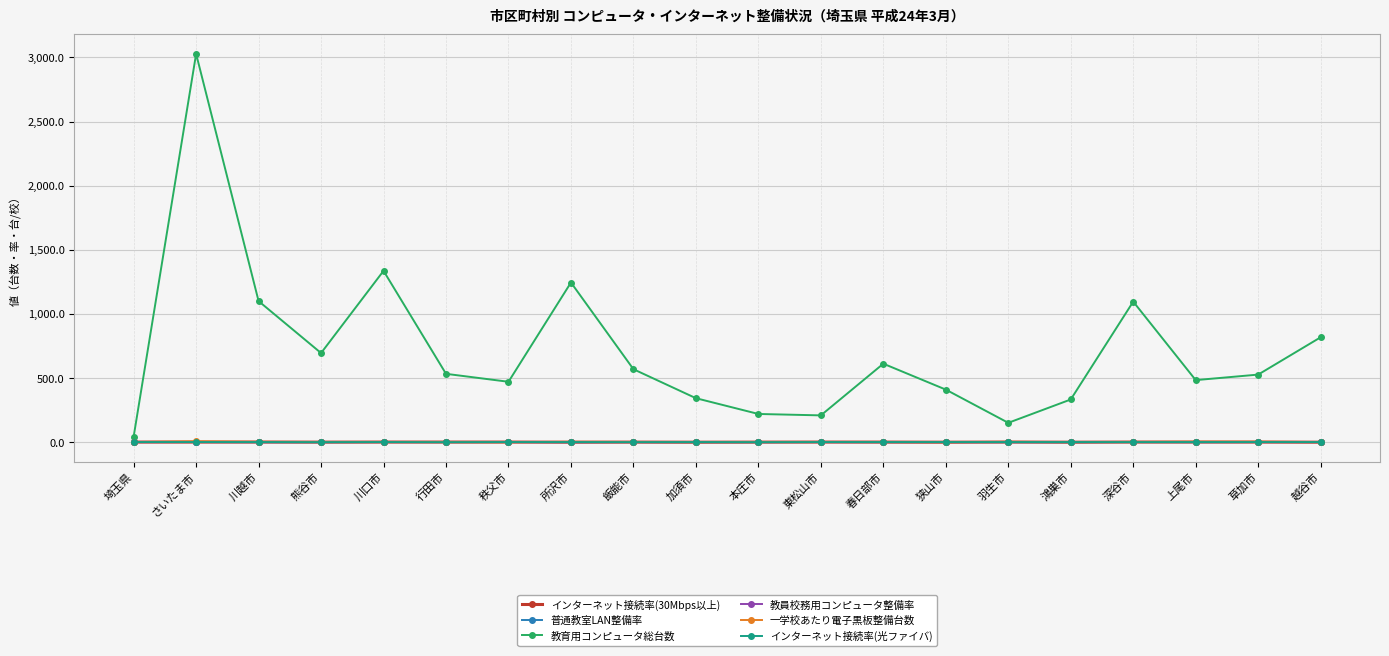

The インターネット接続率(30Mbps以上) series shows 0.0 at 越谷市. True or false?

True